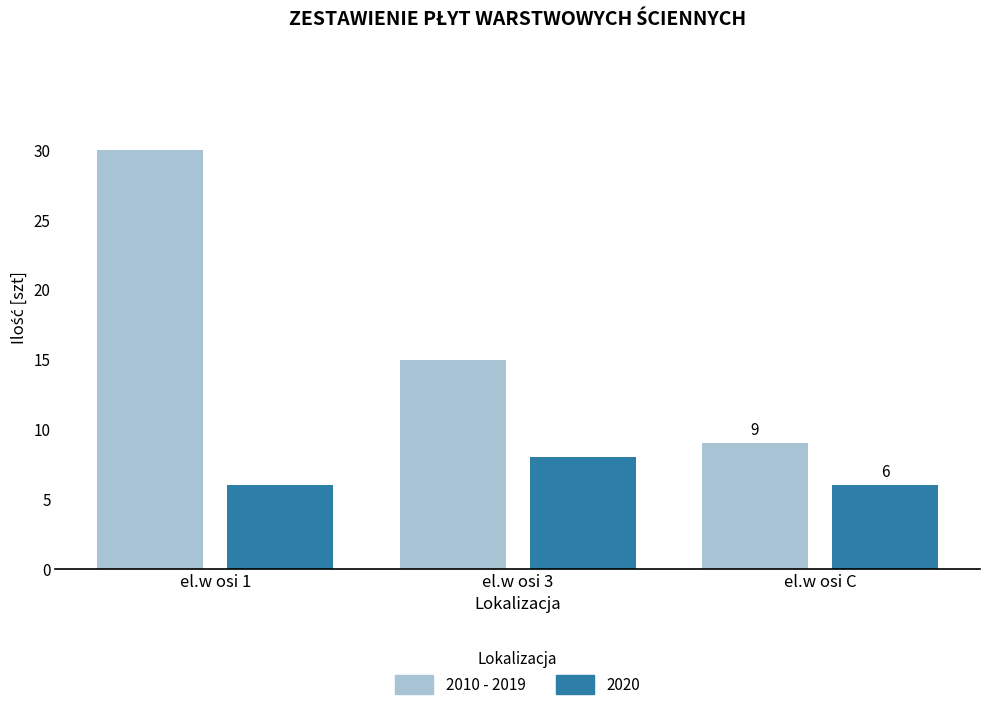

Rank the series at el.w osi 3 from highest to lowest value.

2010 - 2019, 2020